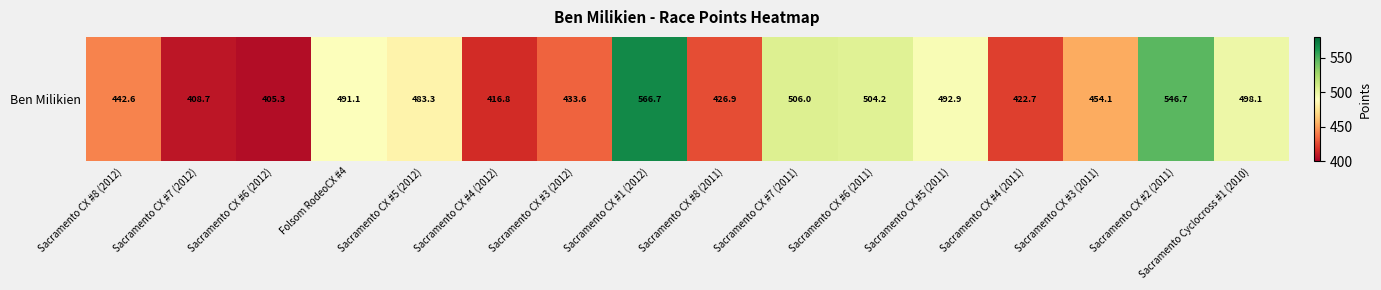

Count the number of data series in this chart.

1